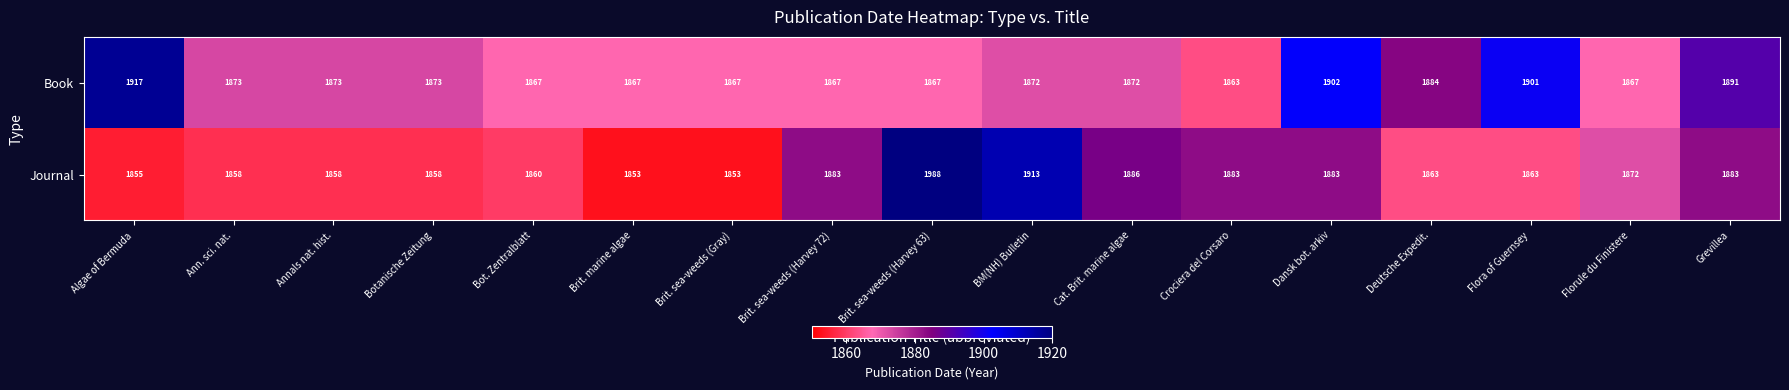

What is the spread (max minus min) of values at Brit. sea-weeds (Harvey 72)?

16